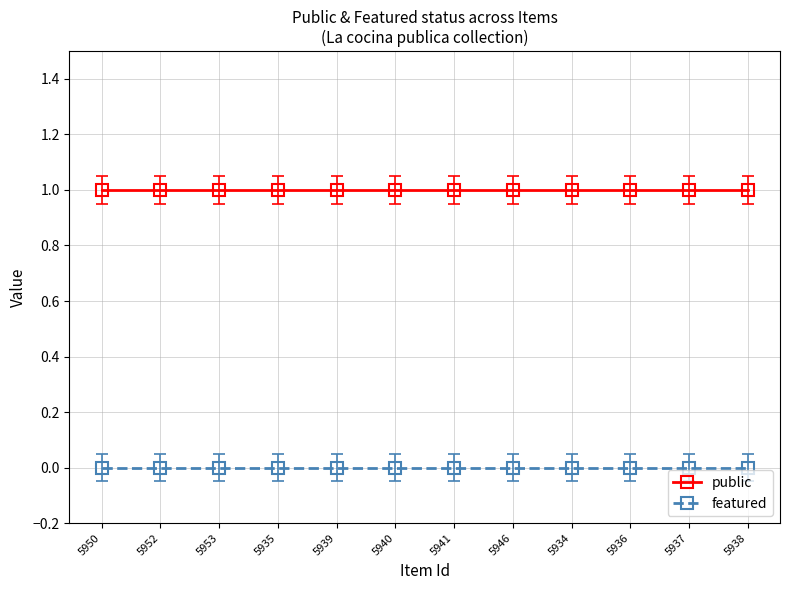

True or false: featured and public intersect in this chart.

False